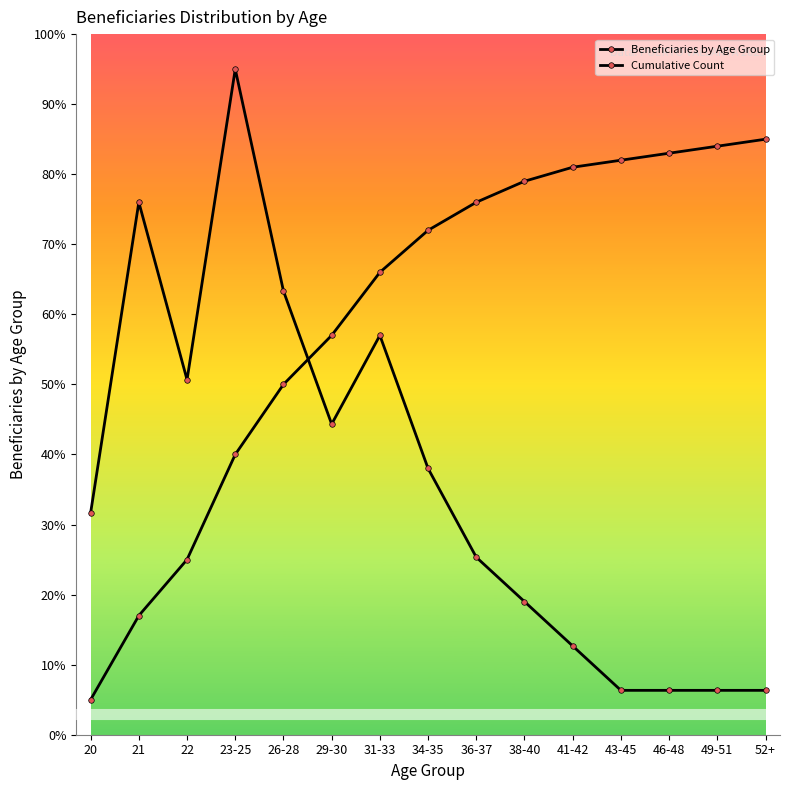

Reading left to right, extract all data points from this chart.

Beneficiaries by Age Group: 31.7	76.0	50.7	95.0	63.3	44.3	57.0	38.0	25.3	19.0	12.7	6.3	6.3	6.3	6.3
Cumulative Count: 5.0	17.0	25.0	40.0	50.0	57.0	66.0	72.0	76.0	79.0	81.0	82.0	83.0	84.0	85.0